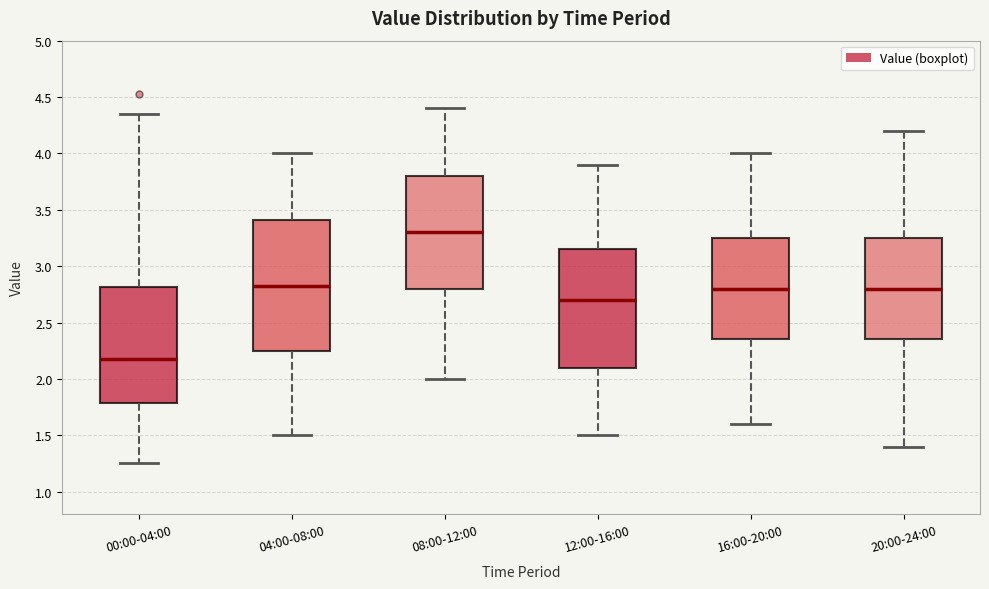

Reading left to right, read every box against the y-axis: the position of its median line, the range the box covers, and the ends of its whiskers. The values are not printed on the chart, so give them approximately, as read against the axis.

00:00-04:00: median 2.20, box 1.80 to 2.80, whiskers 1.25 to 4.35
04:00-08:00: median 2.85, box 2.25 to 3.40, whiskers 1.50 to 4.00
08:00-12:00: median 3.30, box 2.80 to 3.80, whiskers 2.00 to 4.40
12:00-16:00: median 2.70, box 2.10 to 3.15, whiskers 1.50 to 3.90
16:00-20:00: median 2.80, box 2.35 to 3.25, whiskers 1.60 to 4.00
20:00-24:00: median 2.80, box 2.35 to 3.25, whiskers 1.40 to 4.20